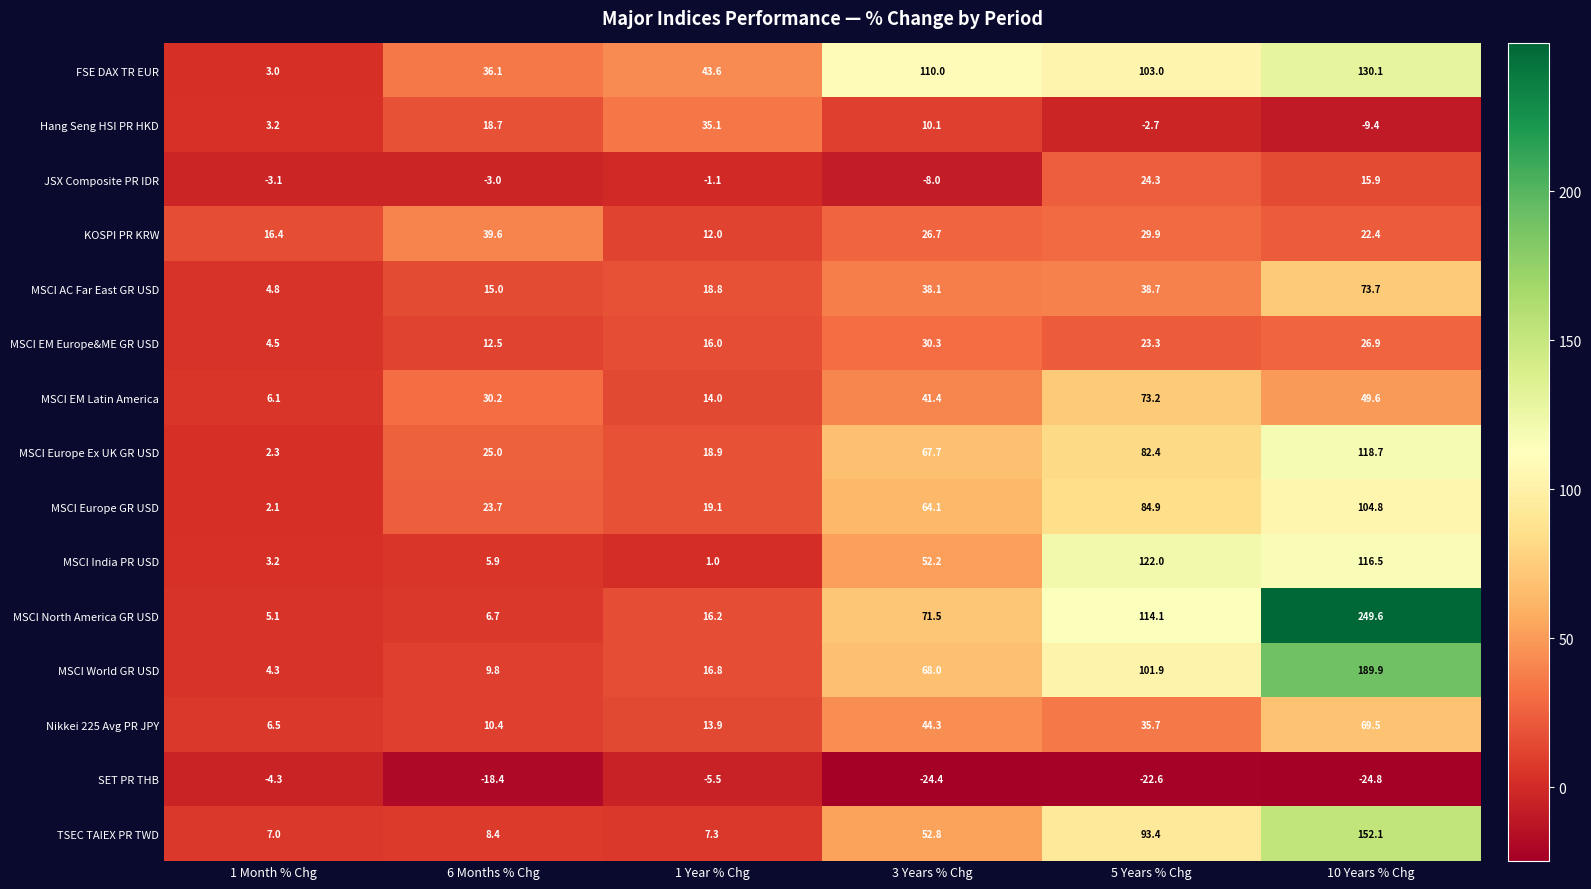

What is the average value of the MSCI World GR USD series?

65.1